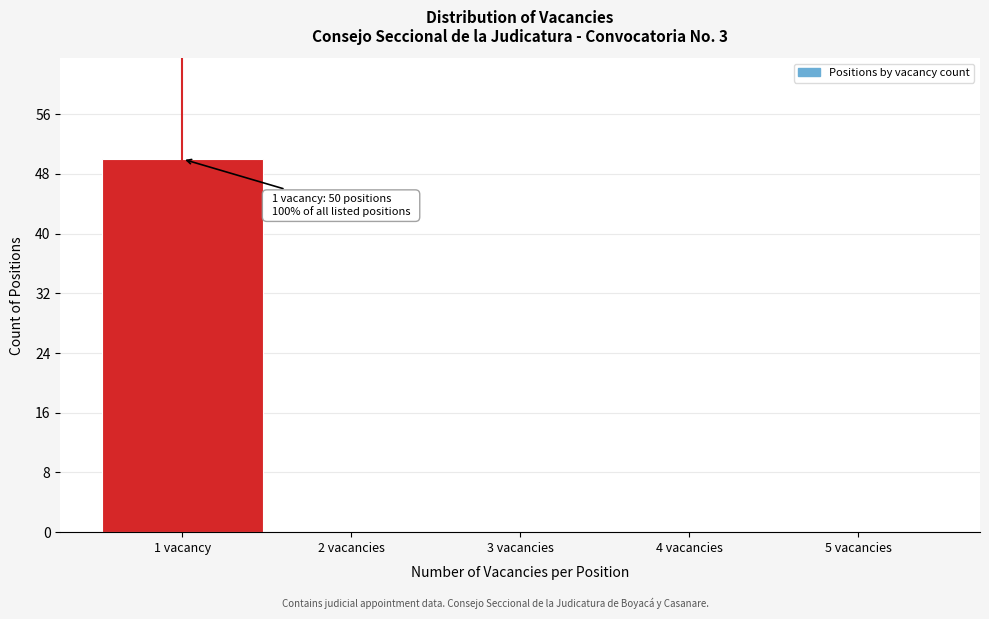

Reading right to left, what are all the values shown in this chart?

5 vacancies=0	4 vacancies=0	3 vacancies=0	2 vacancies=0	1 vacancy=50